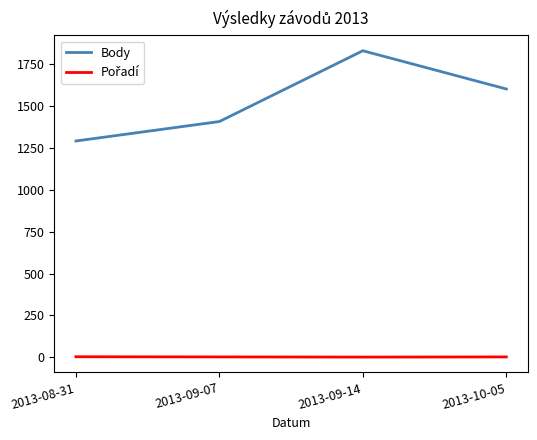

Which series has the widest spread of values?

Body